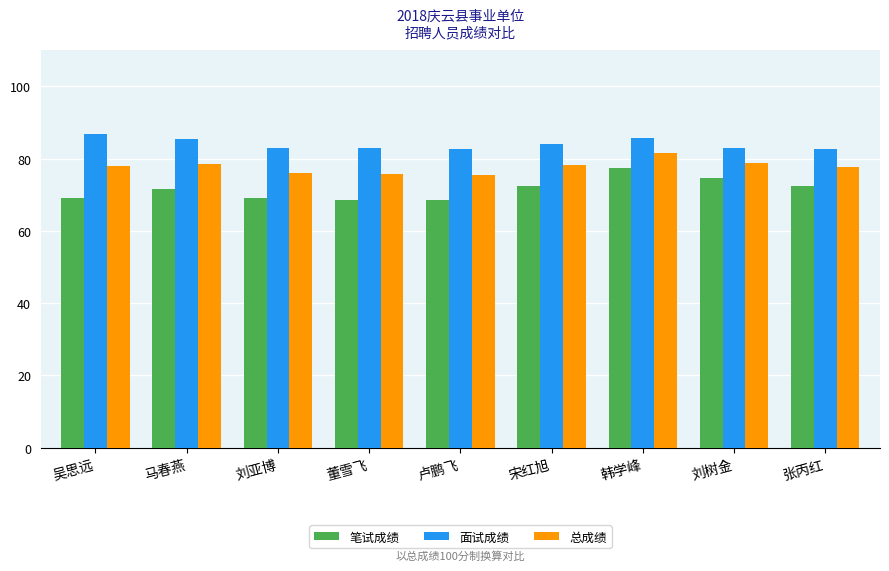

What are all the series names shown in the legend?

笔试成绩, 面试成绩, 总成绩